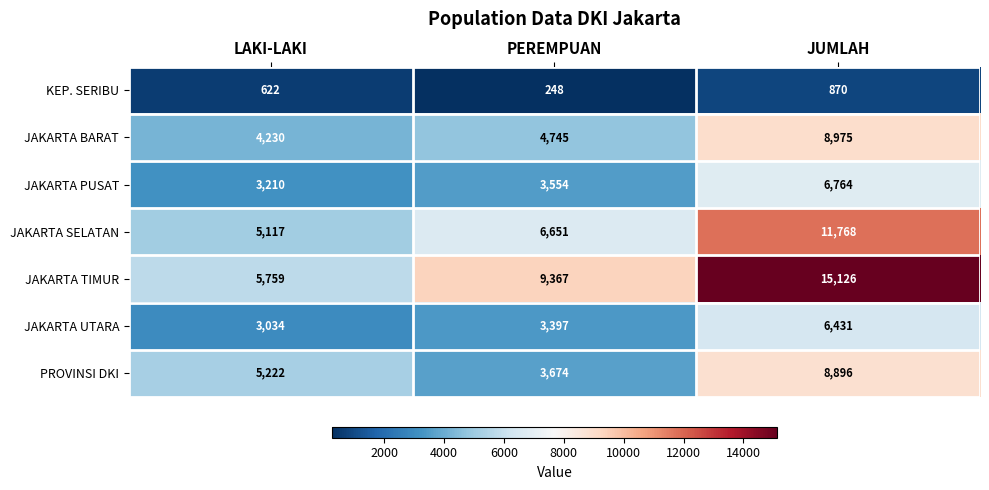

Is it true that JAKARTA TIMUR equals 1942 at PEREMPUAN?

False